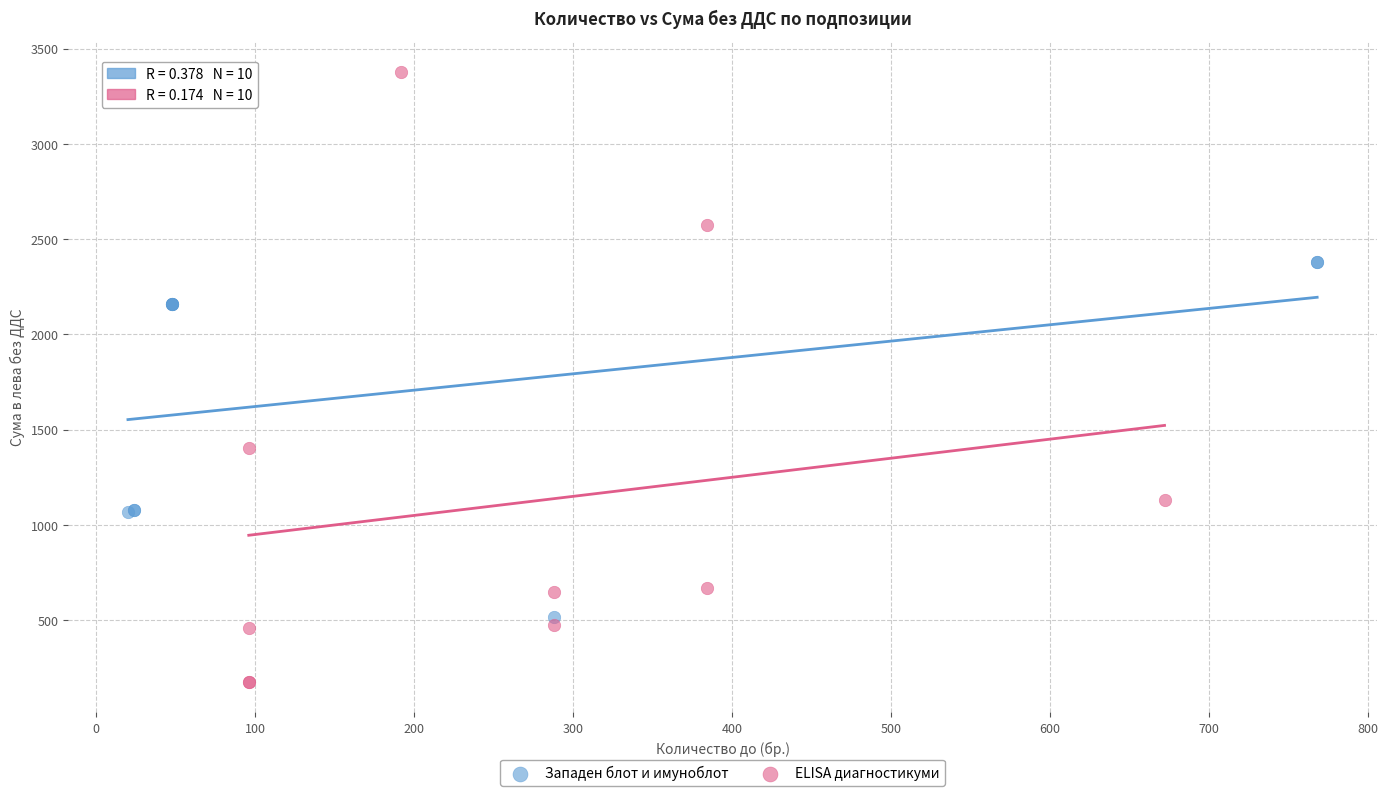

Which series reaches the maximum Y coordinate?

ELISA диагностикуми